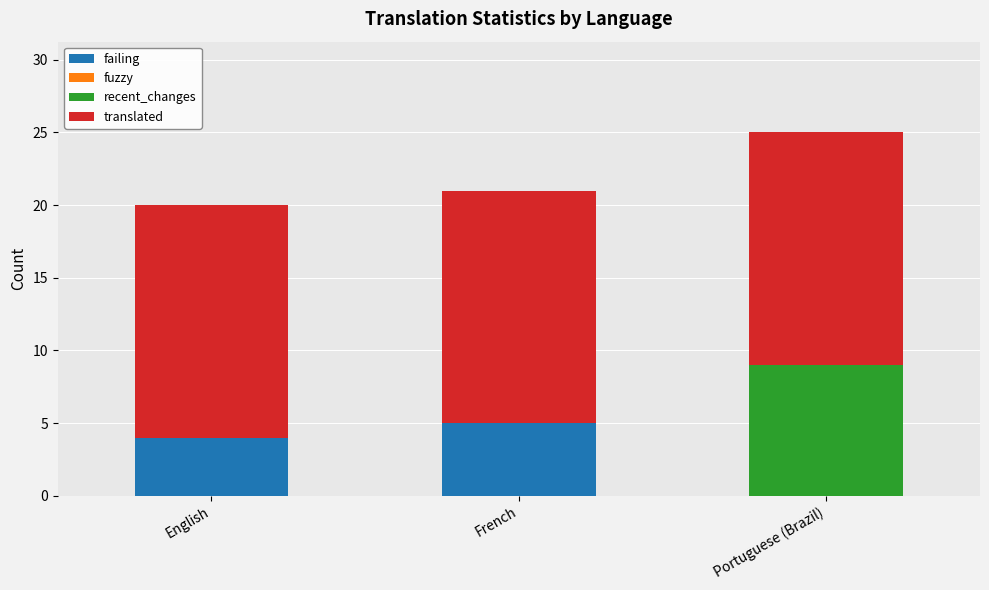

What is the total value across all series at French?

21